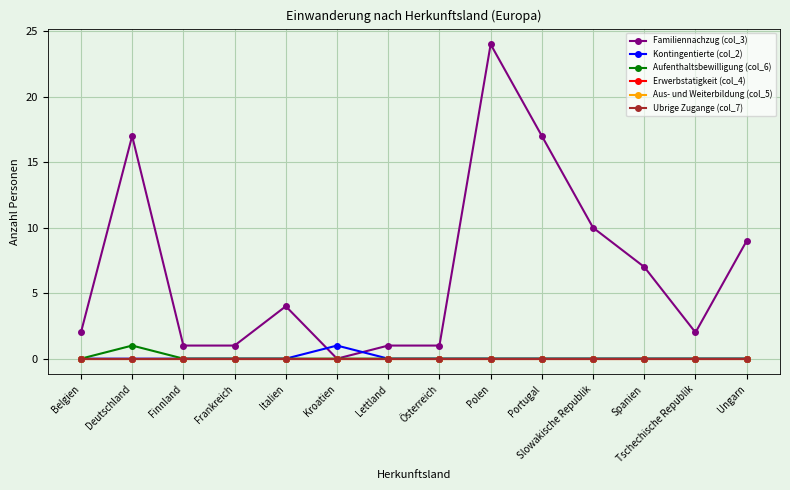

In Kontingentierte (col_2), how many points are higher than both neighbors (excluding endpoints)?

1